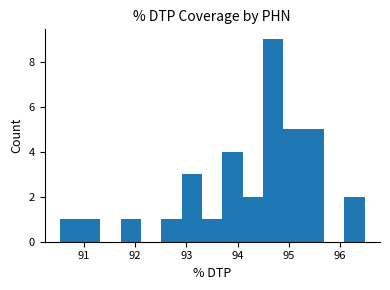

Around what value on the x-axis is the tallest bar? Give the approximate position of its centre, as read against the axis.

94.7